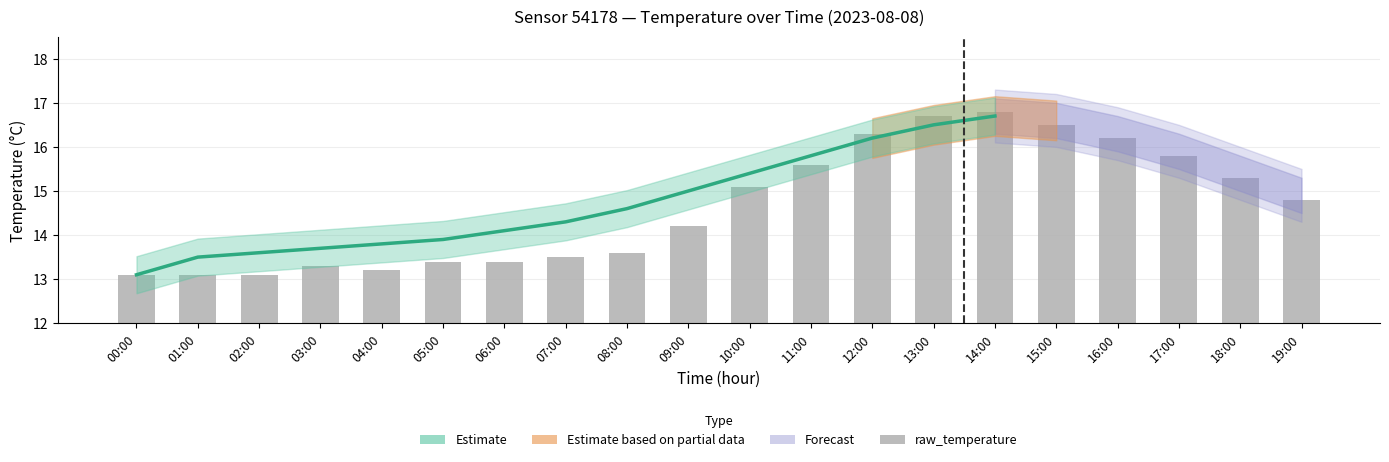

How many bars are there in total?

20